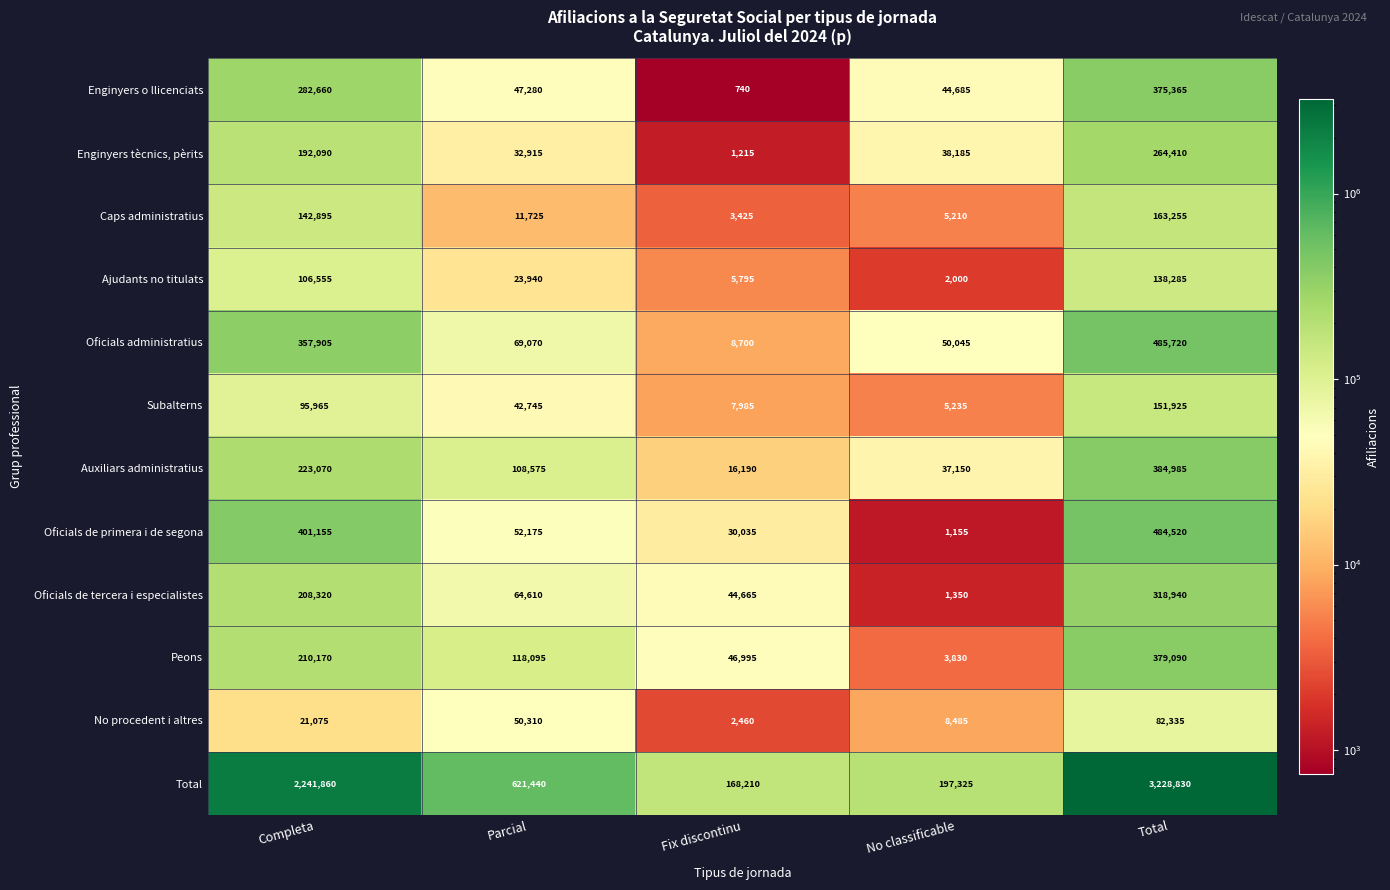

Which label corresponds to the smallest value in the chart?

Fix discontinu